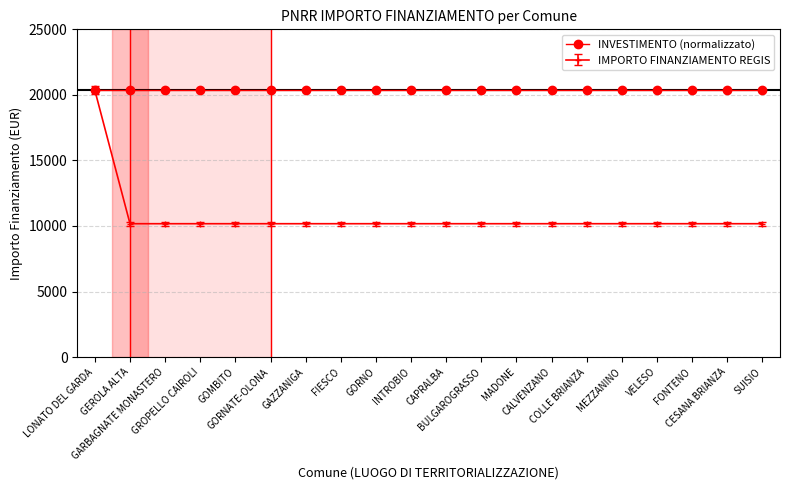

What is the value of the INVESTIMENTO (normalizzato) point at the 11th from the left?

20344